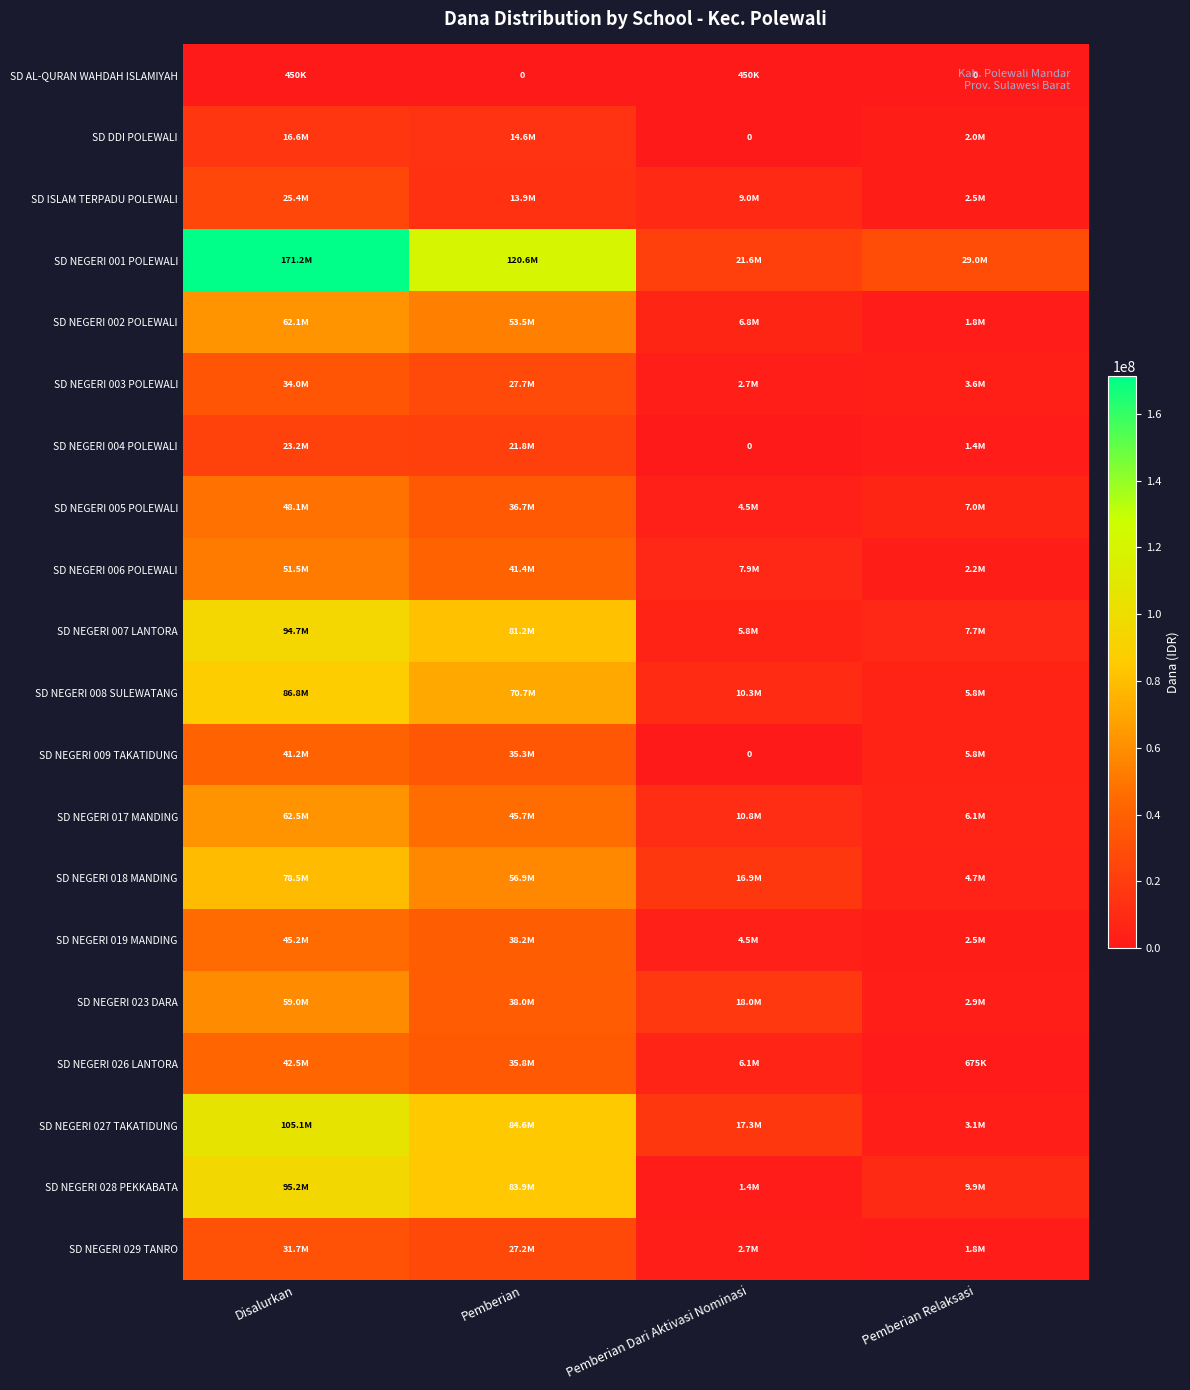

The value of SD NEGERI 017 MANDING at Pemberian is 45675000. True or false?

True